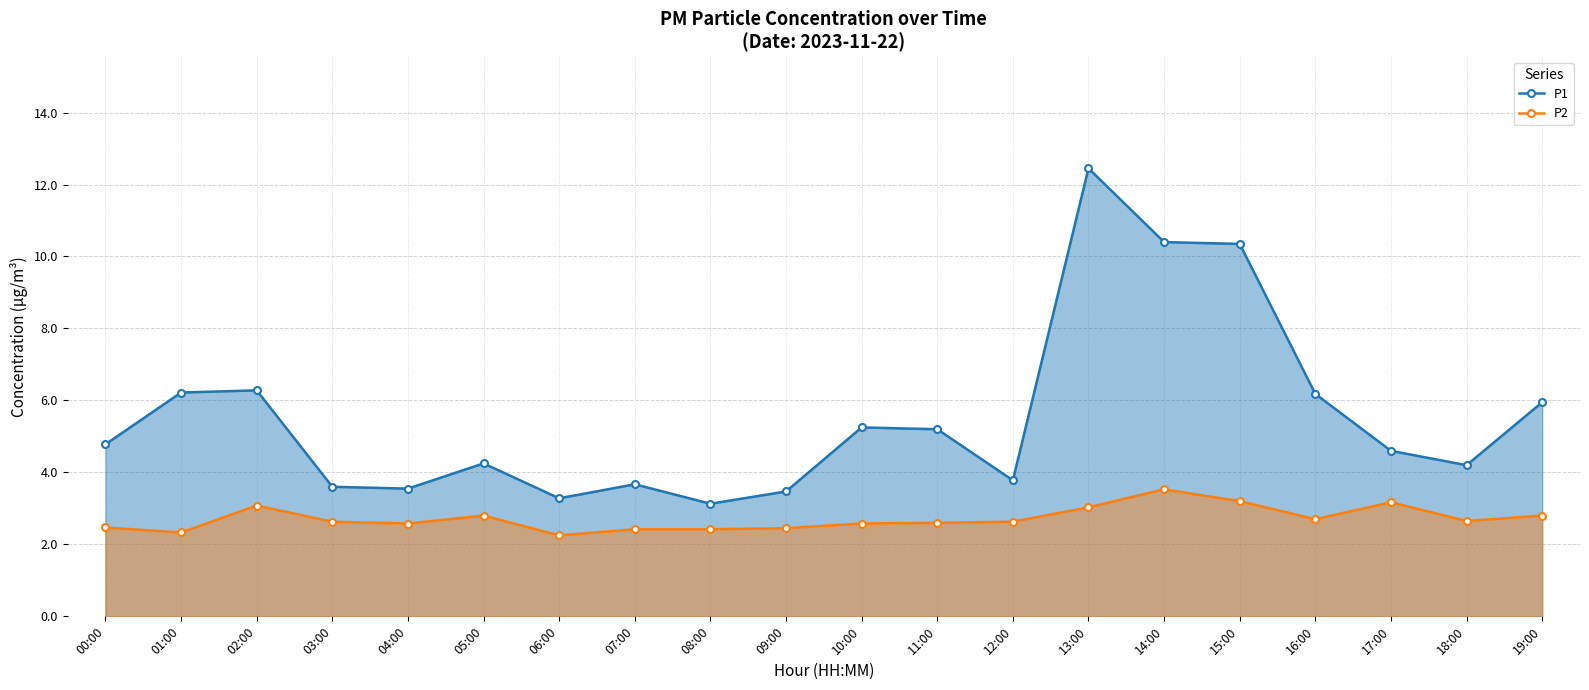

Rank the series by their maximum value, from highest to lowest.

P1, P2